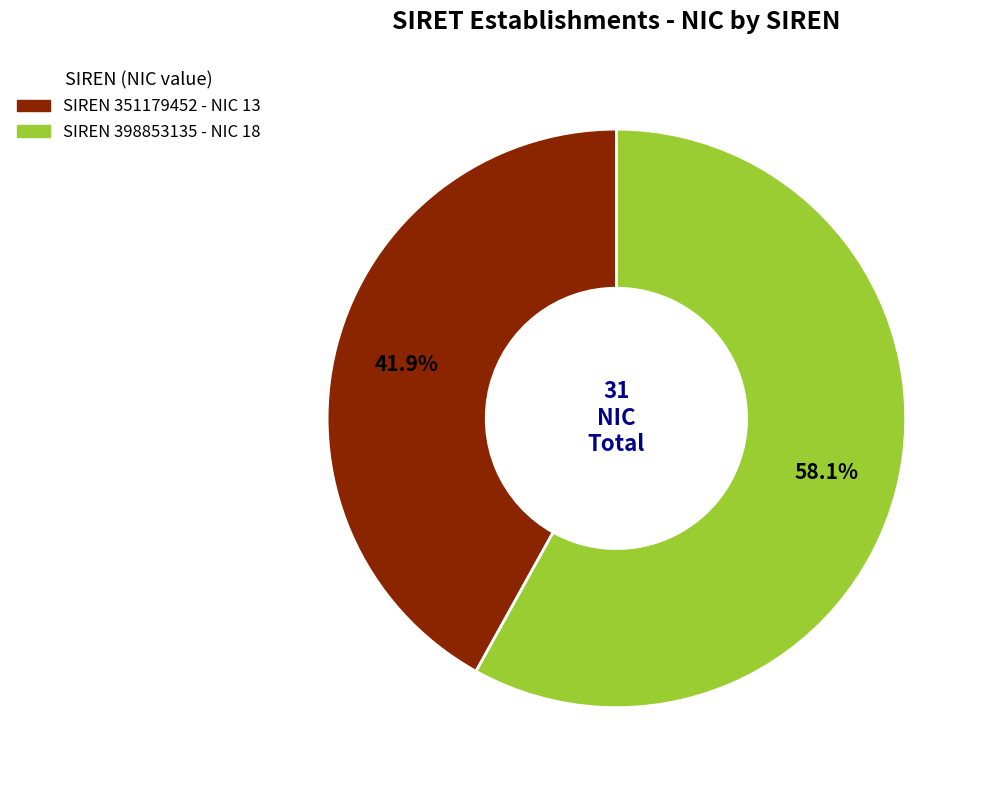

Does any single category account for the majority?

Yes